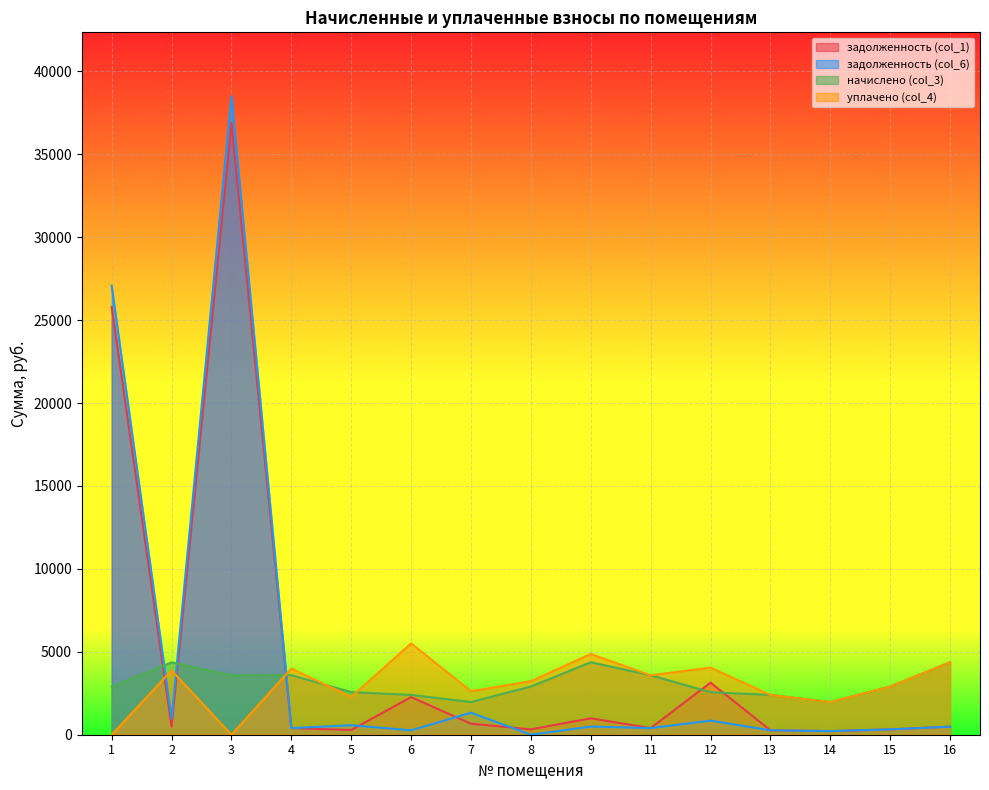

True or false: начислено (col_3) and задолженность (col_1) intersect in this chart.

True